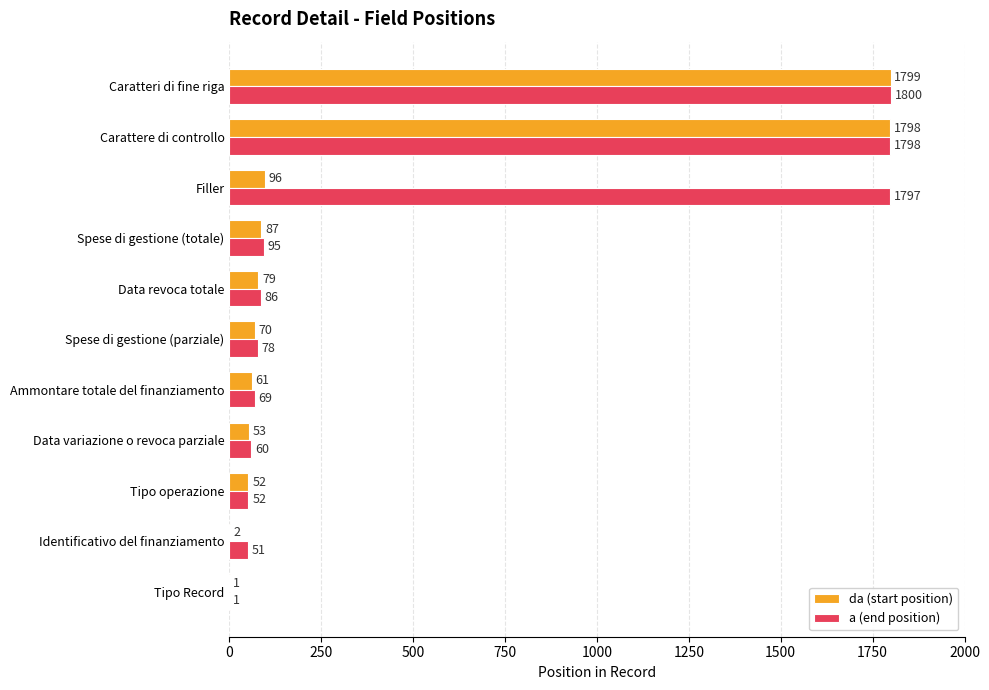

Which series changed the most between Spese di gestione (totale) and Filler?

a (end position)